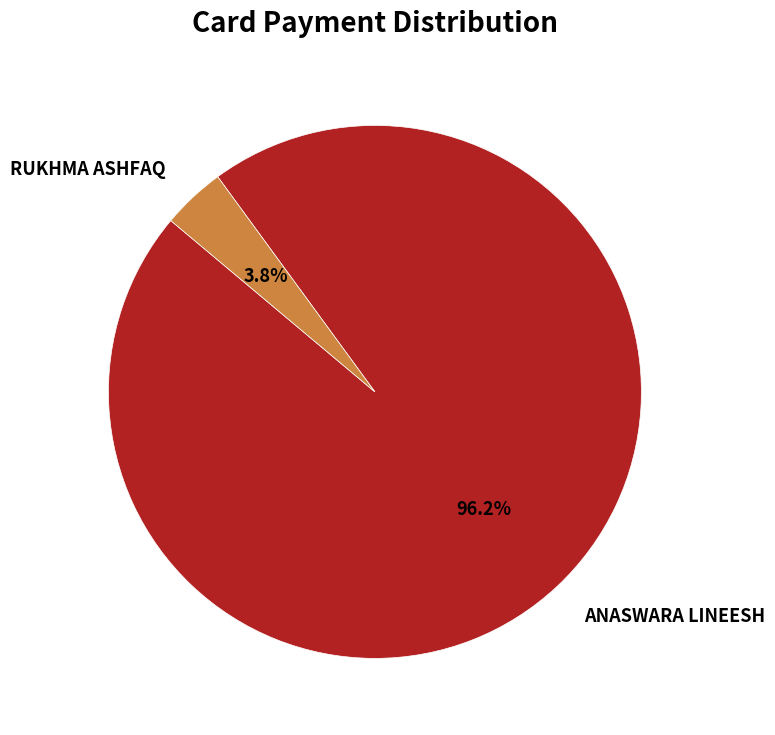

To the nearest percent, what is the combined percentage of RUKHMA ASHFAQ and ANASWARA LINEESH?

100%